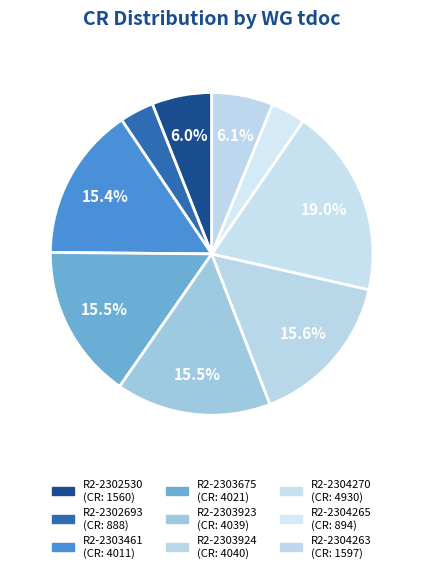

How many segments does this pie chart have?

9